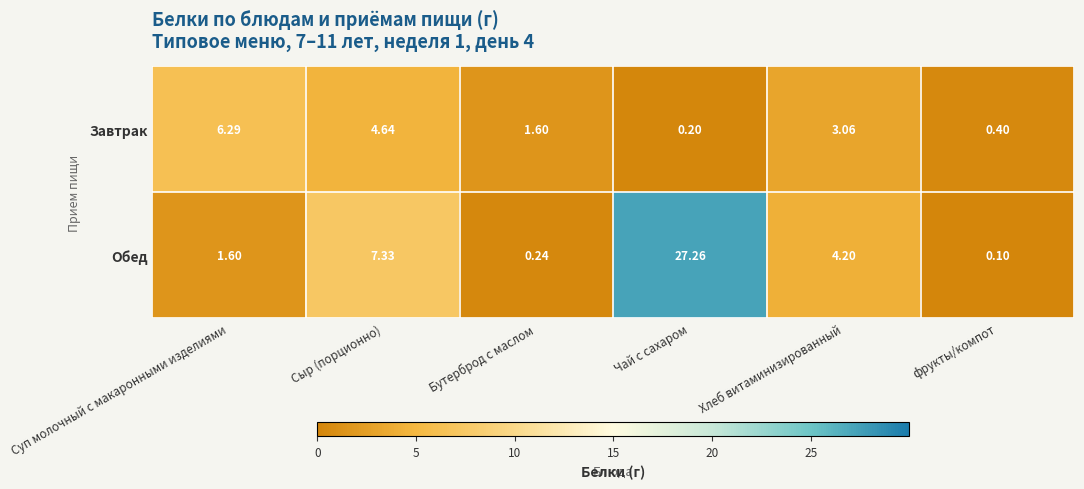

At which label is Обед closest to 13?

Сыр (порционно)